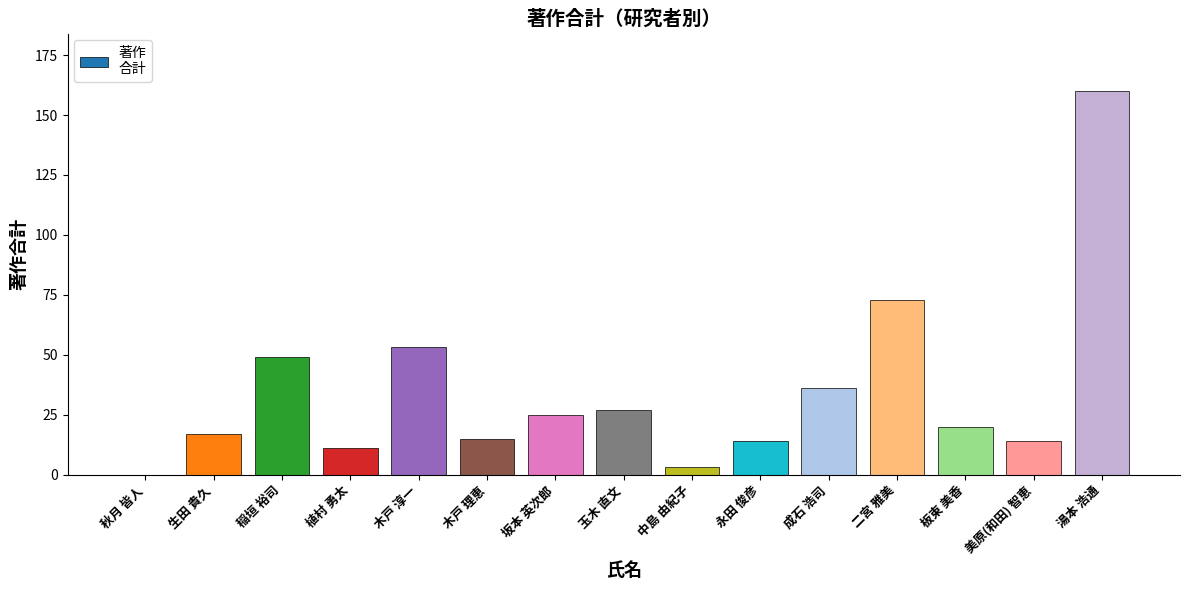

Reading left to right, extract all data points from this chart.

秋月 皆人=0	生田 貴久=17	稲垣 裕司=49	植村 勇太=11	木戸 淳一=53	木戸 理恵=15	坂本 英次郎=25	玉木 直文=27	中島 由紀子=3	永田 俊彦=14	成石 浩司=36	二宮 雅美=73	板東 美香=20	美原(和田) 智恵=14	湯本 浩通=160